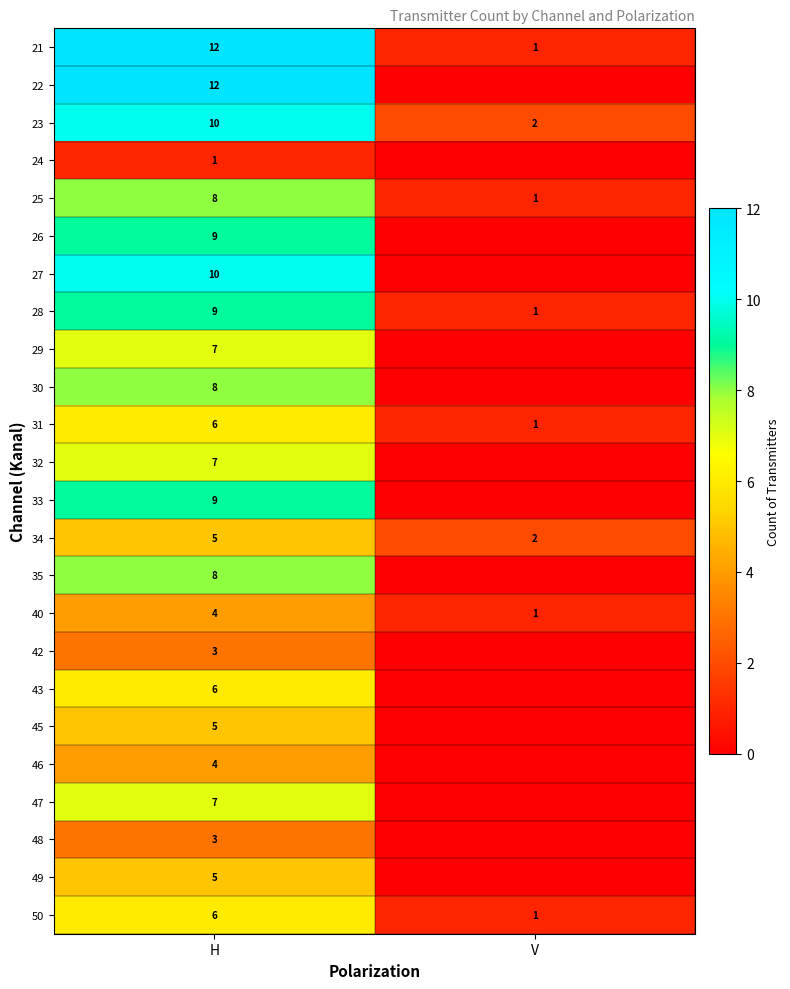

What is the sum of the 28 values at V and H?

10